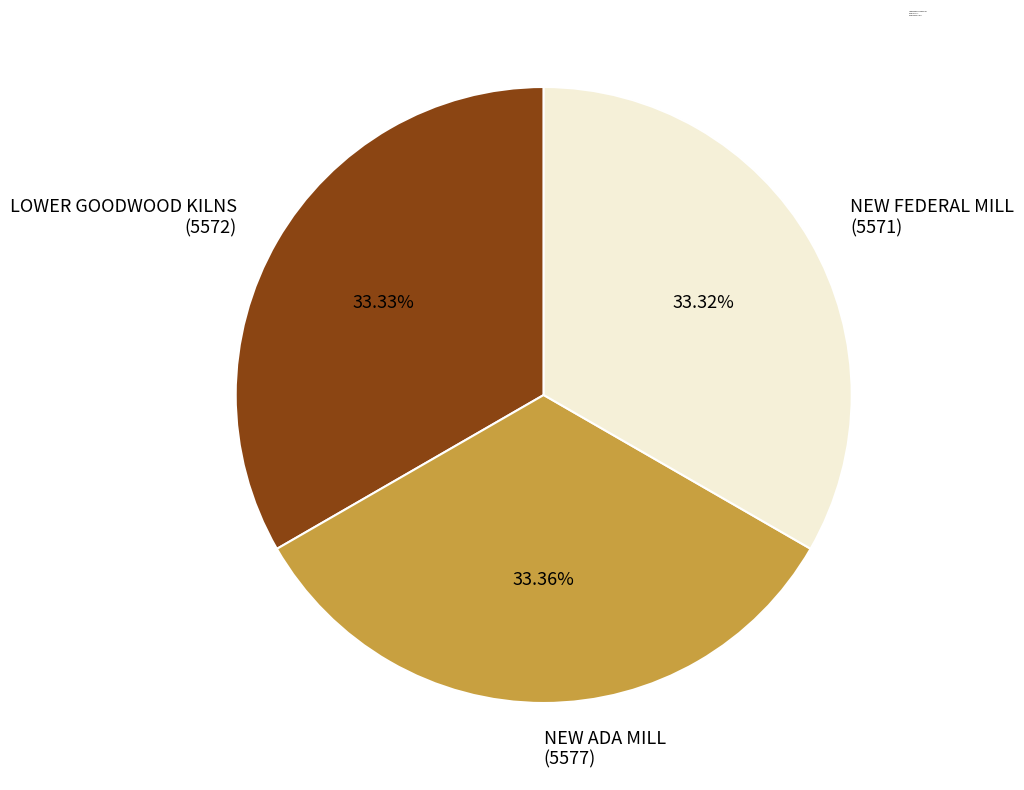

To the nearest percent, what is the average slice percentage?

33%